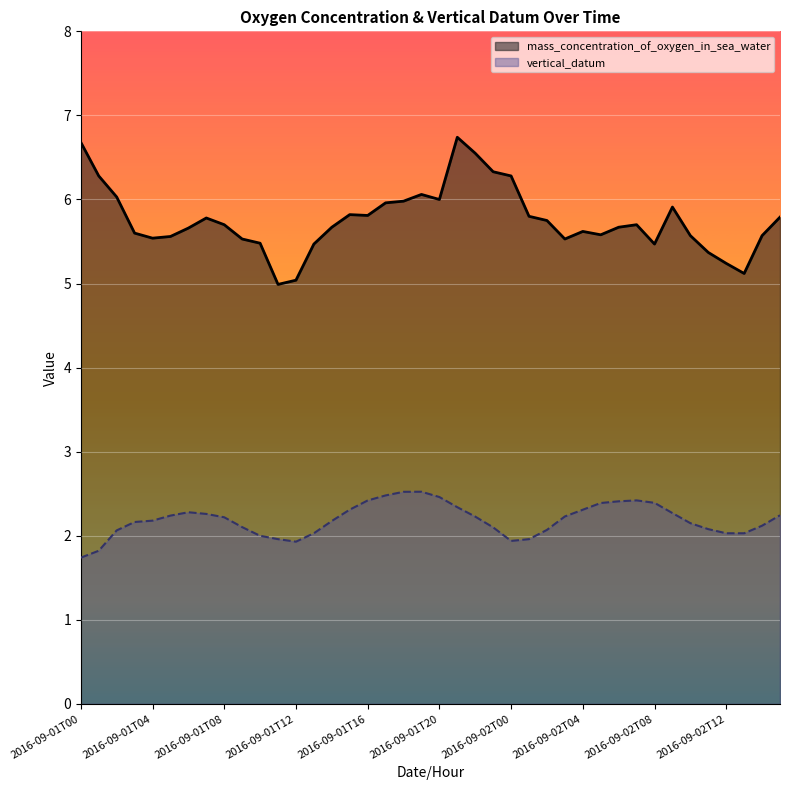

What are all the series names shown in the legend?

mass_concentration_of_oxygen_in_sea_water, vertical_datum